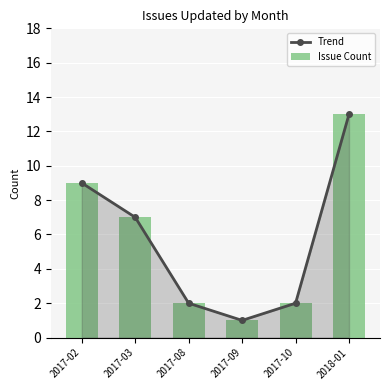

The value of Trend at 2017-03 is 2. True or false?

False